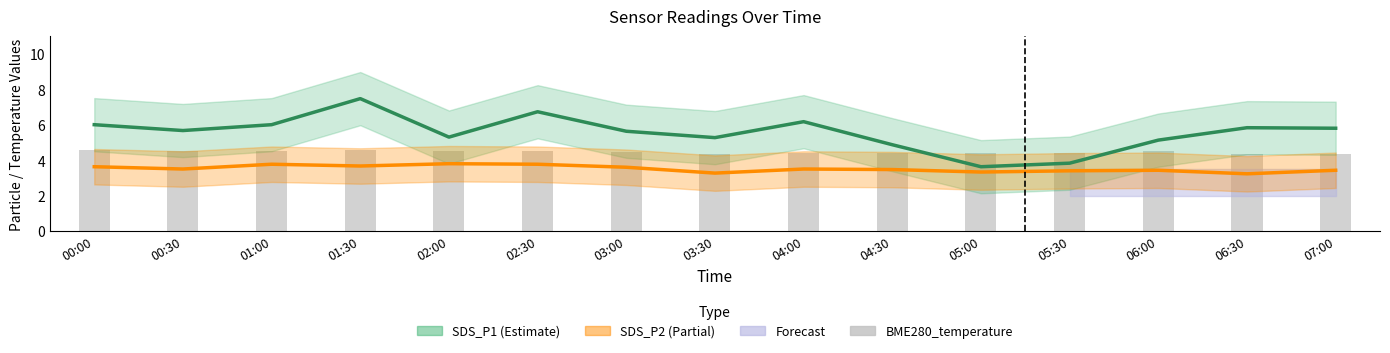

What is the difference between the maximum and minimum values in the SDS_P2 series?

0.6